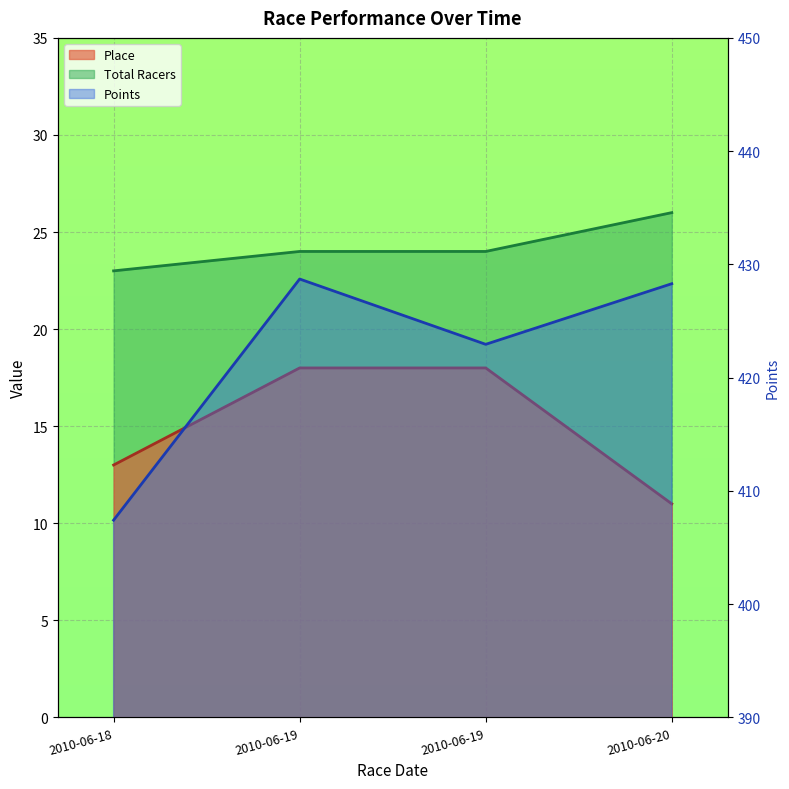

What is the spread (max minus min) of values at 2010-06-19?

410.7